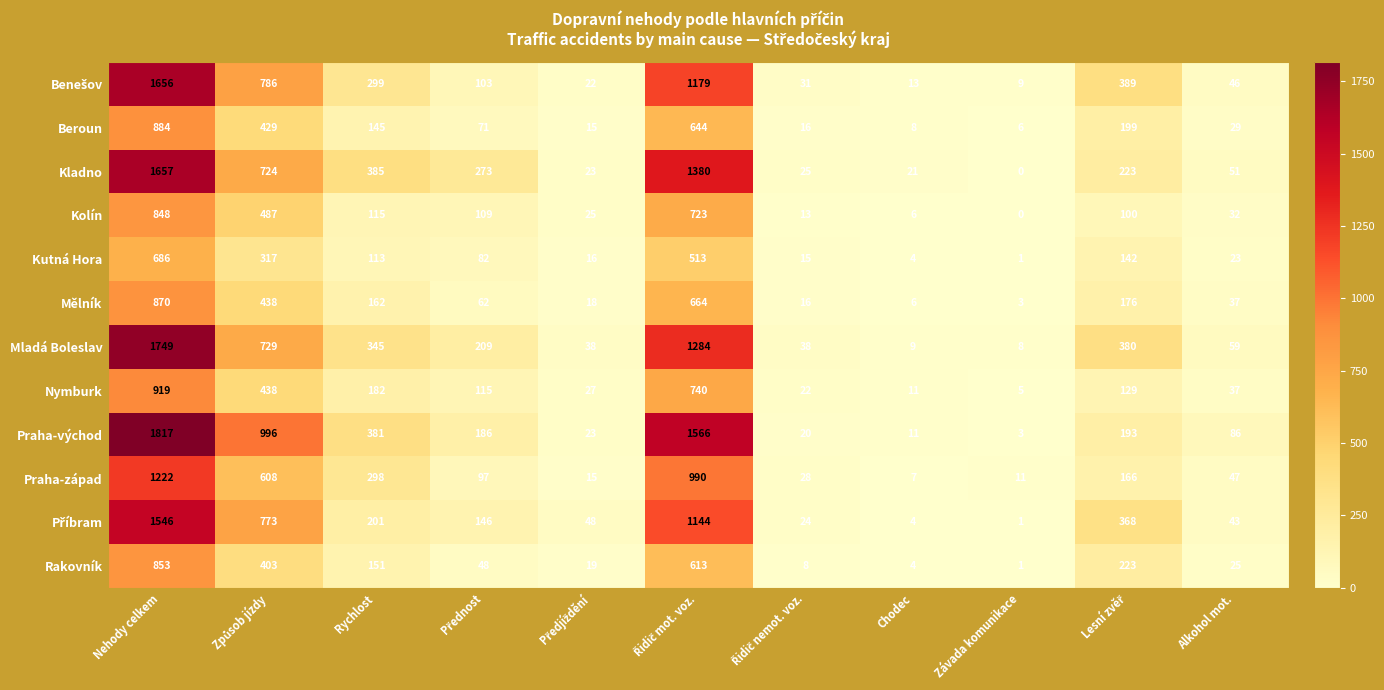

The Nymburk series shows 1438 at Nehody celkem. True or false?

False